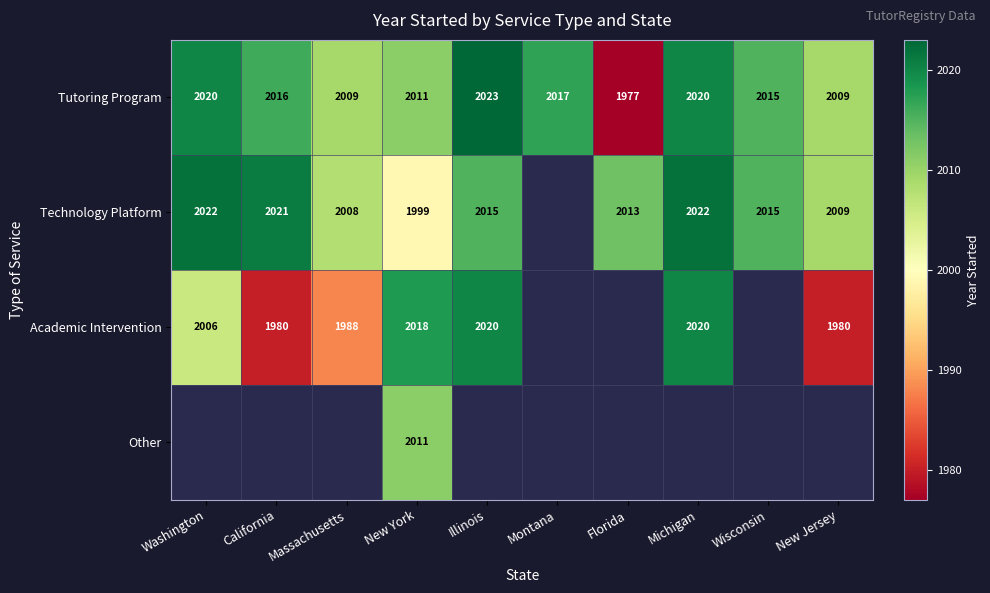

At which label does Tutoring Program reach its peak?

Illinois